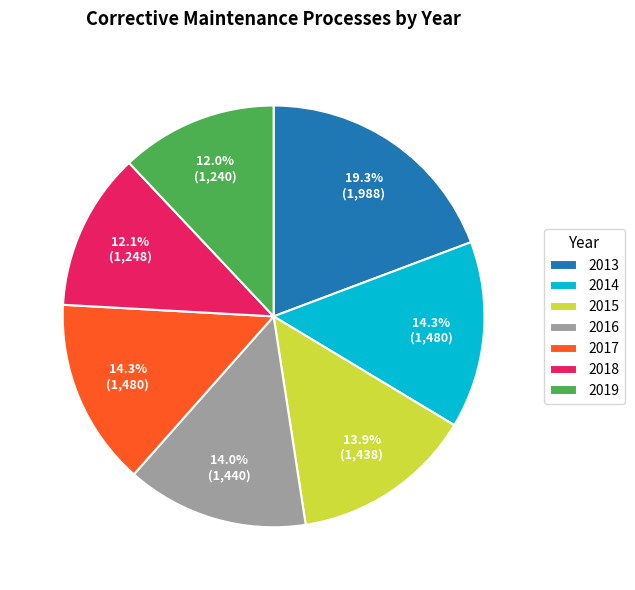

Does any single category account for the majority?

No